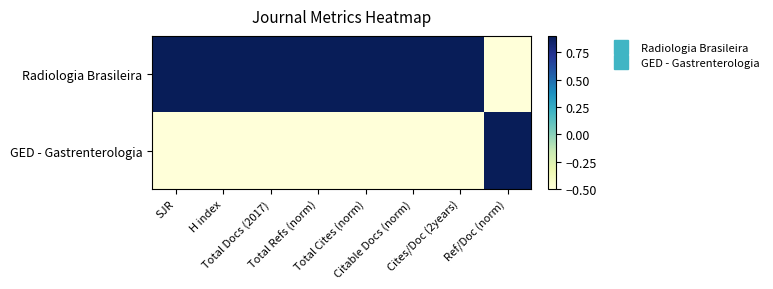

Reading left to right, what are all the values shown in this chart?

Radiologia Brasileira: SJR=1	H index=1	Total Docs (2017)=1	Total Refs (norm)=1	Total Cites (norm)=1	Citable Docs (norm)=1	Cites/Doc (2years)=1	Ref/Doc (norm)=-1
GED - Gastrenterologia: SJR=-1	H index=-1	Total Docs (2017)=-1	Total Refs (norm)=-1	Total Cites (norm)=-1	Citable Docs (norm)=-1	Cites/Doc (2years)=-1	Ref/Doc (norm)=1